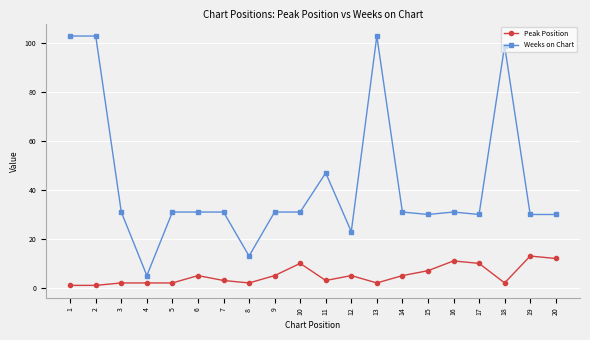

Reading left to right, extract all data points from this chart.

Peak Position: 1	1	2	2	2	5	3	2	5	10	3	5	2	5	7	11	10	2	13	12
Weeks on Chart: 103	103	31	5	31	31	31	13	31	31	47	23	103	31	30	31	30	99	30	30